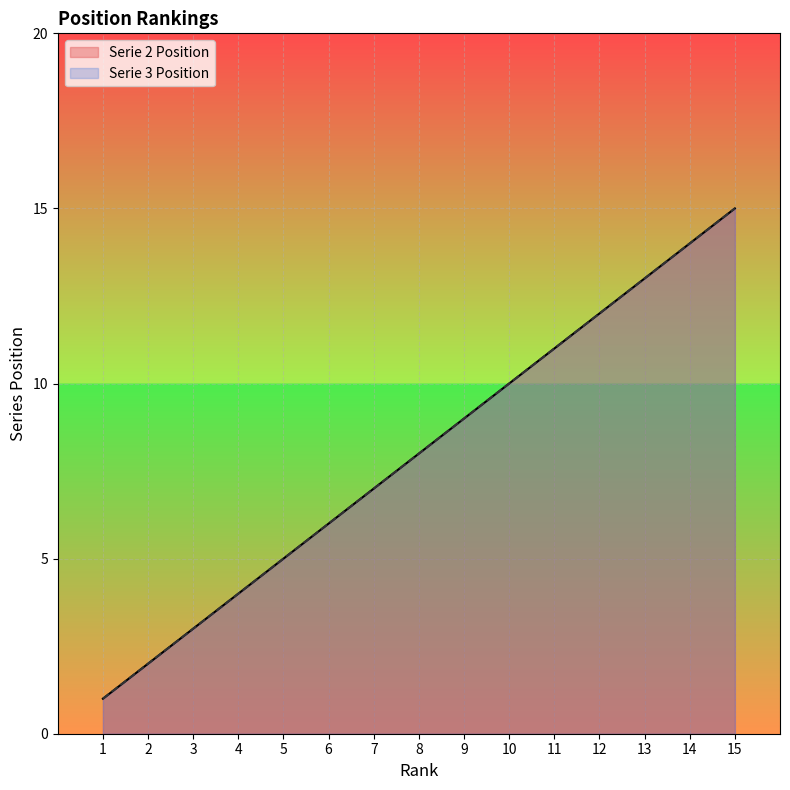

Which series has the largest range (max minus min)?

Serie 2 Position